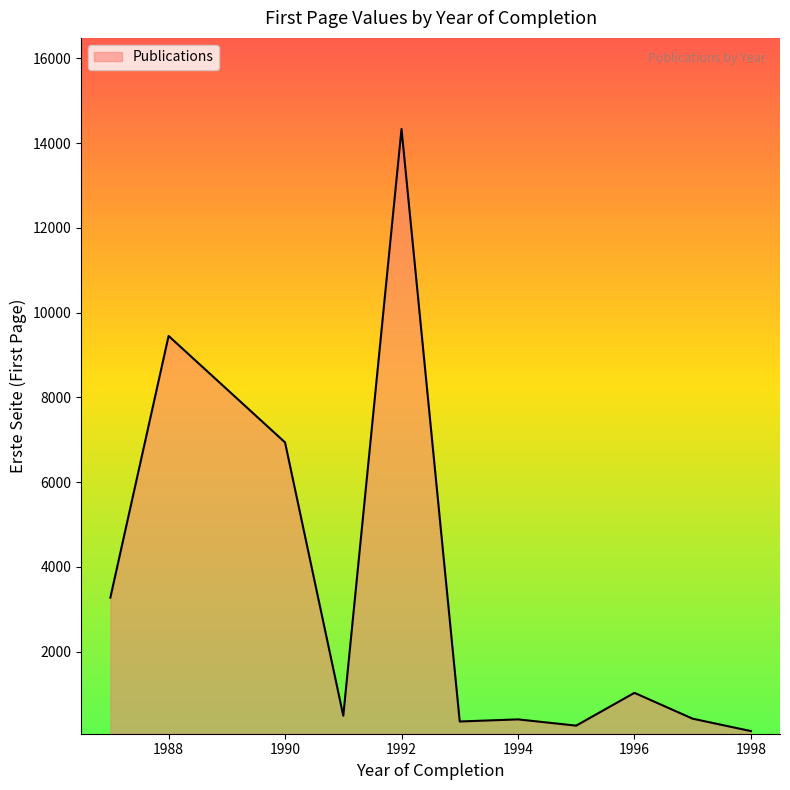

What is the difference between the maximum and minimum values?

14210.0